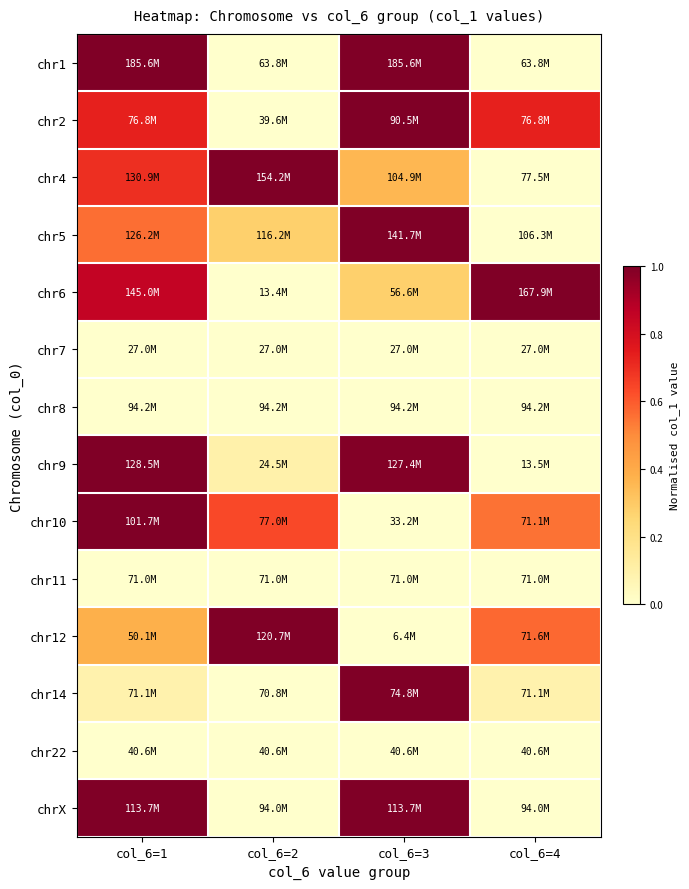

What is the greatest value displayed?

1.0